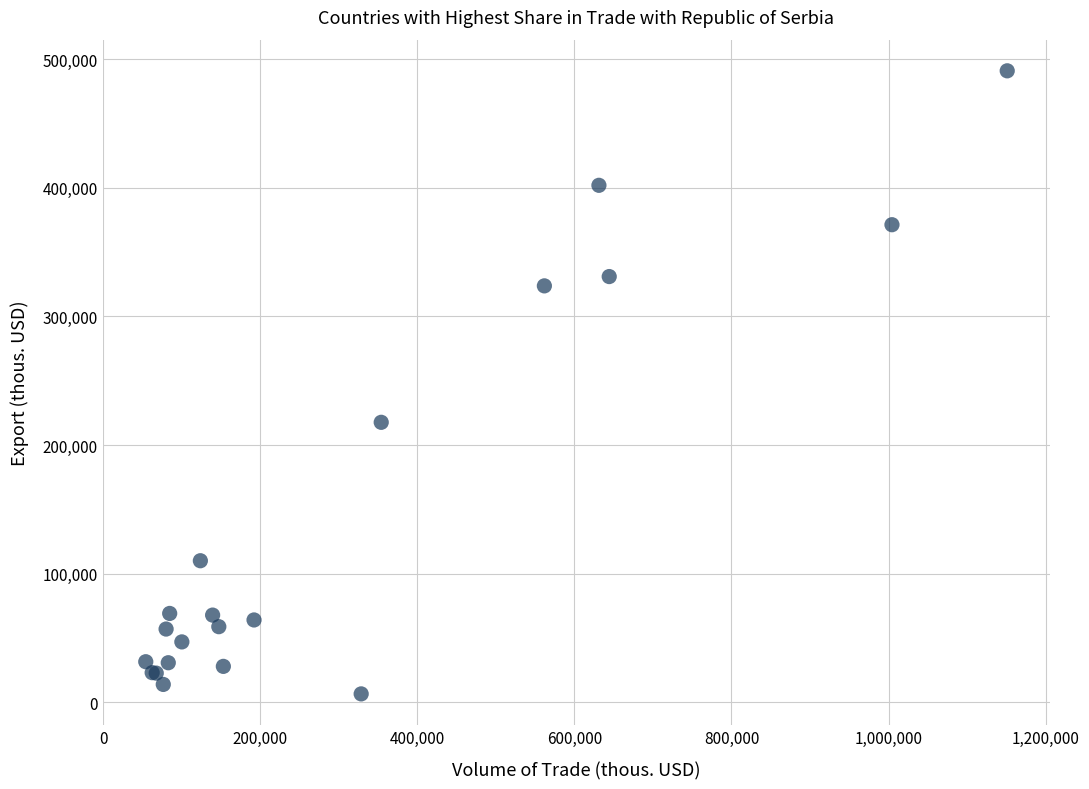

What Y value in the scatter plot is closest to 248688?

217619